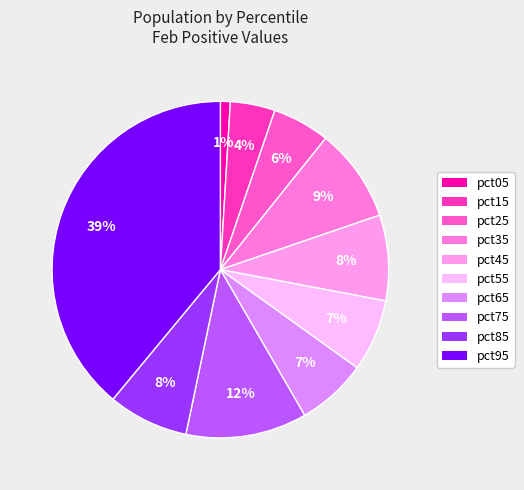

Count the number of slices in the pie.

10